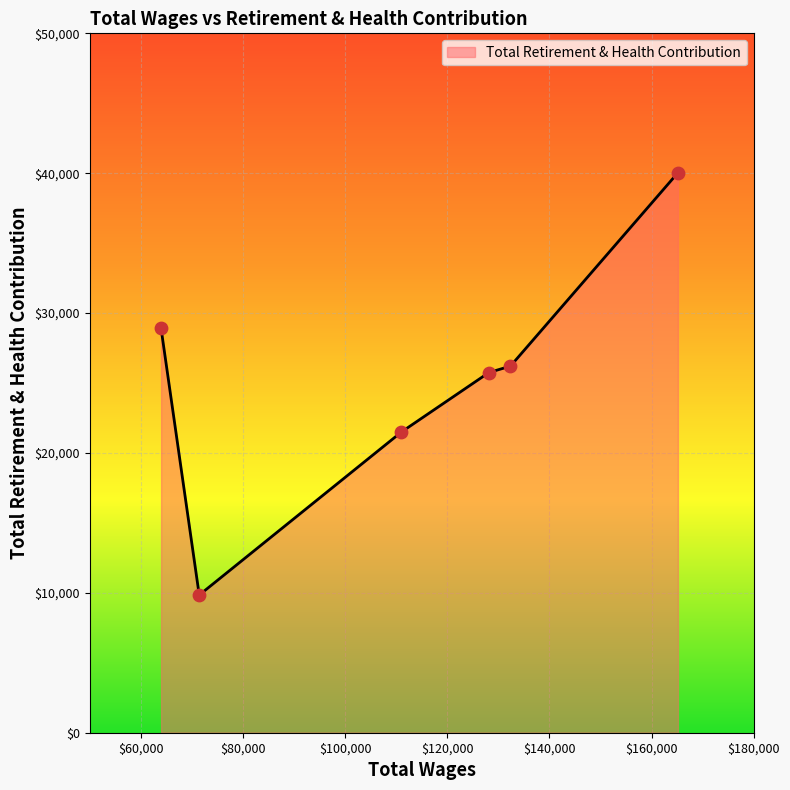

What is the smallest value displayed?

9842